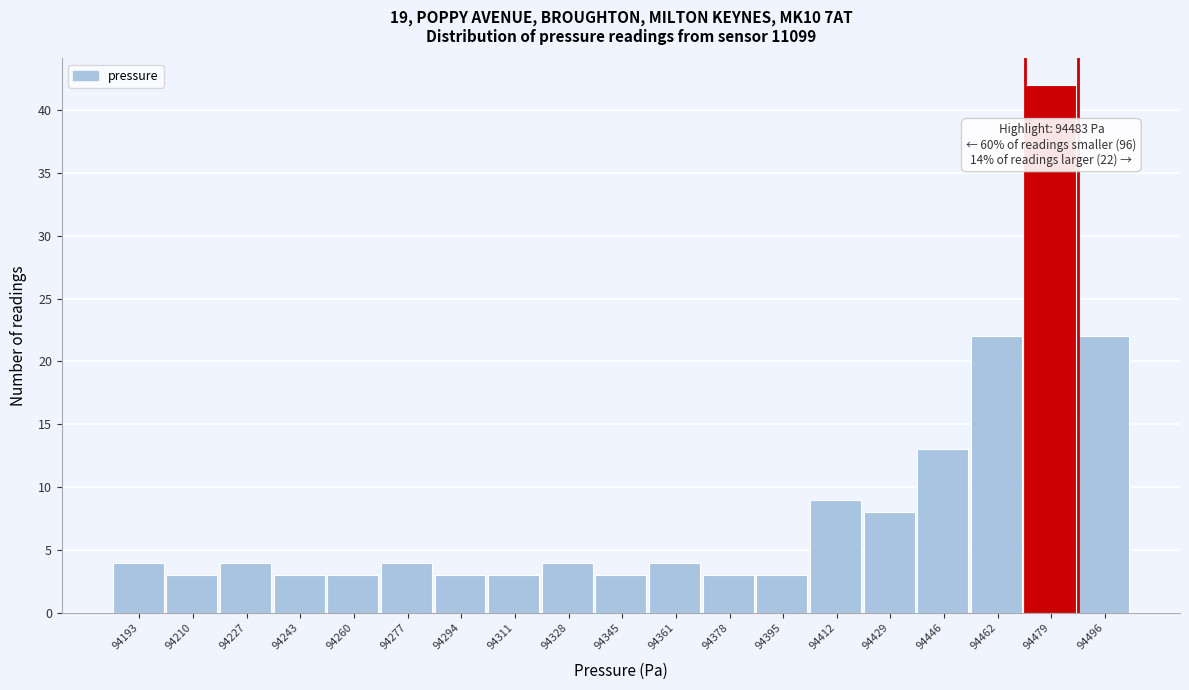

Over which range of the x-axis is the bar tallest?

94472 to 94488